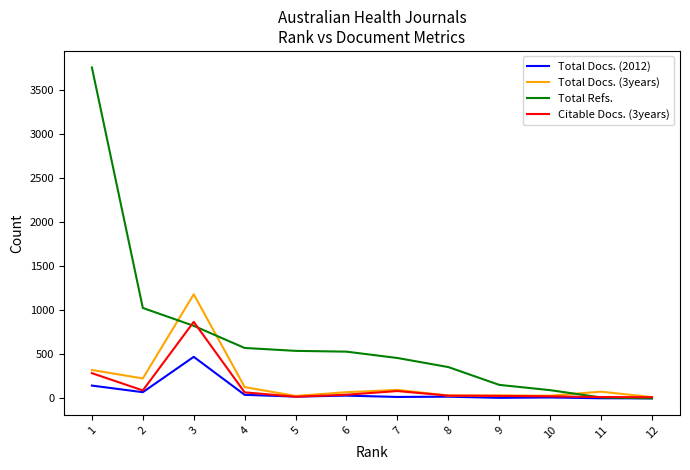

Which series has the largest total across all categories?

Total Refs.